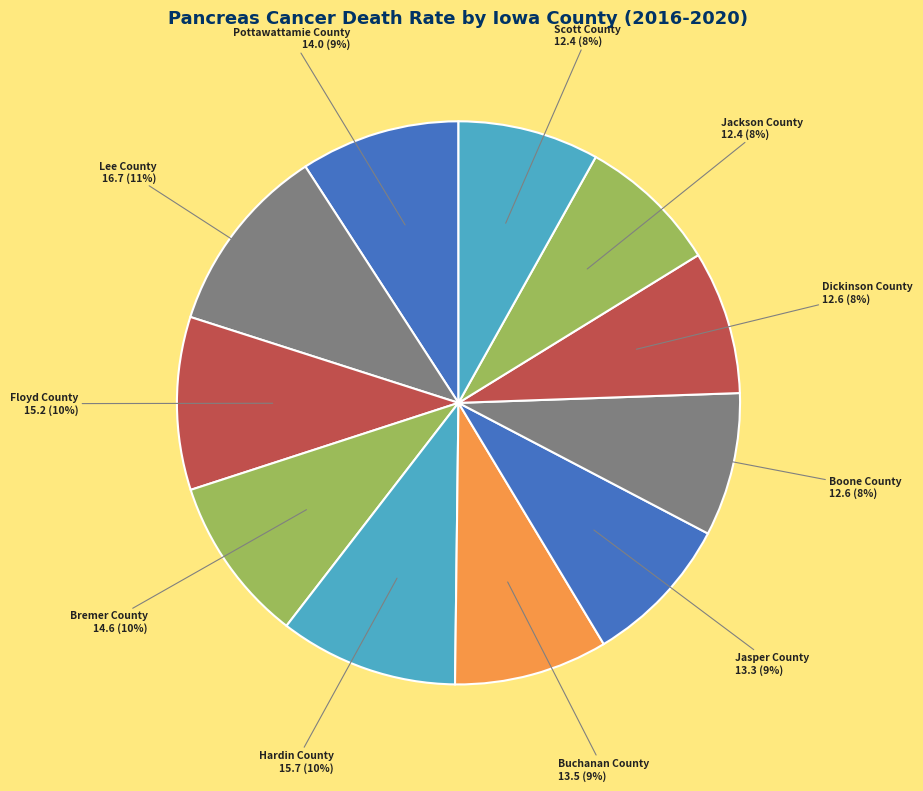

Is there a majority slice in this chart?

No